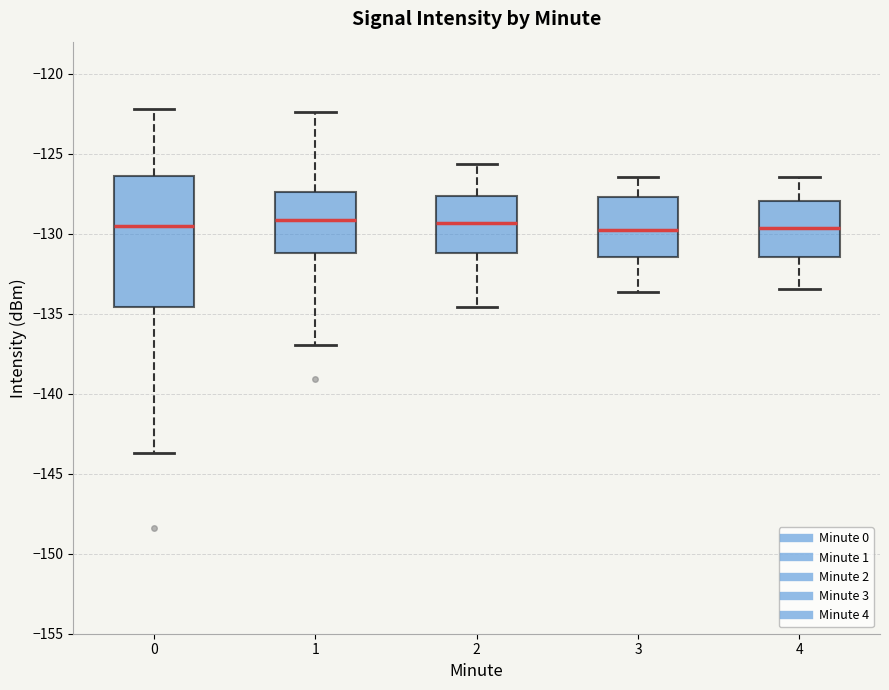

Reading left to right, read every box against the y-axis: the position of its median line, the range the box covers, and the ends of its whiskers. The values are not printed on the chart, so give them approximately, as read against the axis.

0: median -129.5, box -134.5 to -126.5, whiskers -143.5 to -122.0
1: median -129.0, box -131.0 to -127.5, whiskers -137.0 to -122.5
2: median -129.5, box -131.0 to -127.5, whiskers -134.5 to -125.5
3: median -130.0, box -131.5 to -127.5, whiskers -133.5 to -126.5
4: median -129.5, box -131.5 to -128.0, whiskers -133.5 to -126.5